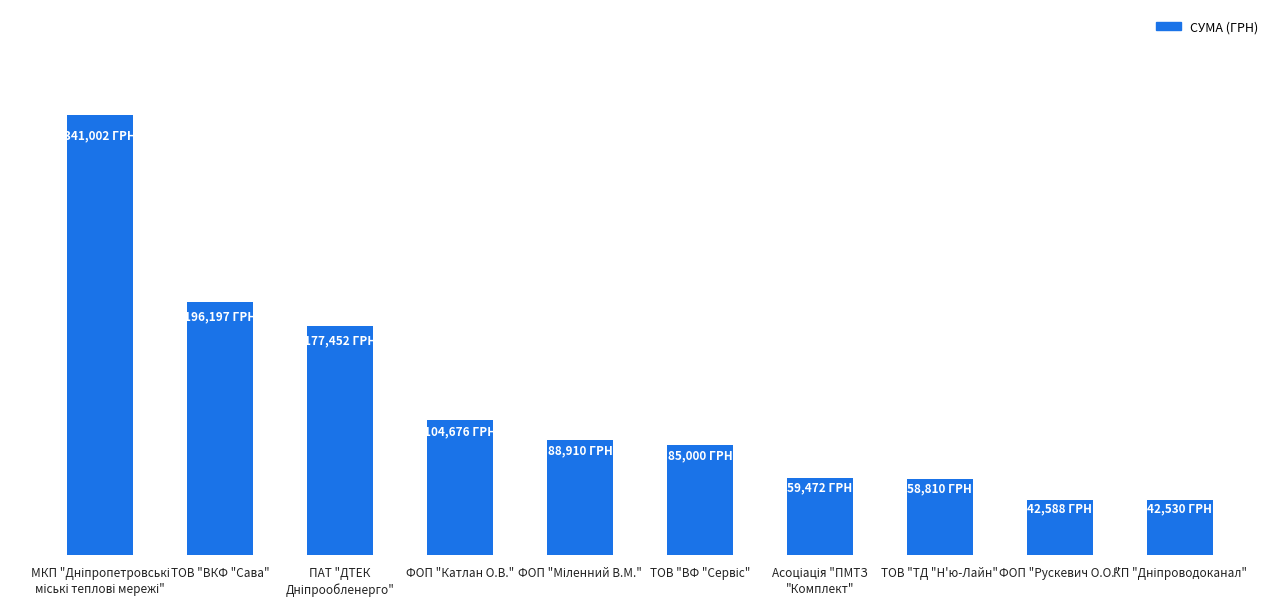

What is the label of the 10th bar from the left?

КП "Дніпроводоканал"